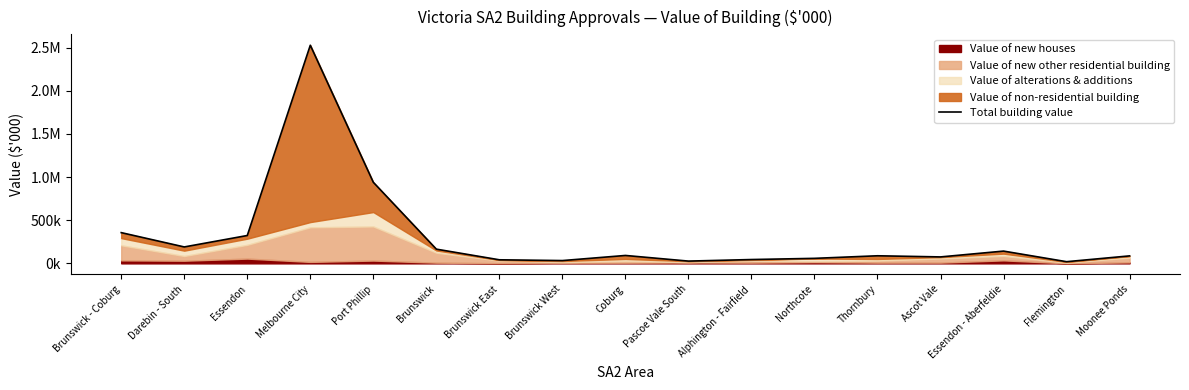

What is the approximate value at Flemington?

19346.8